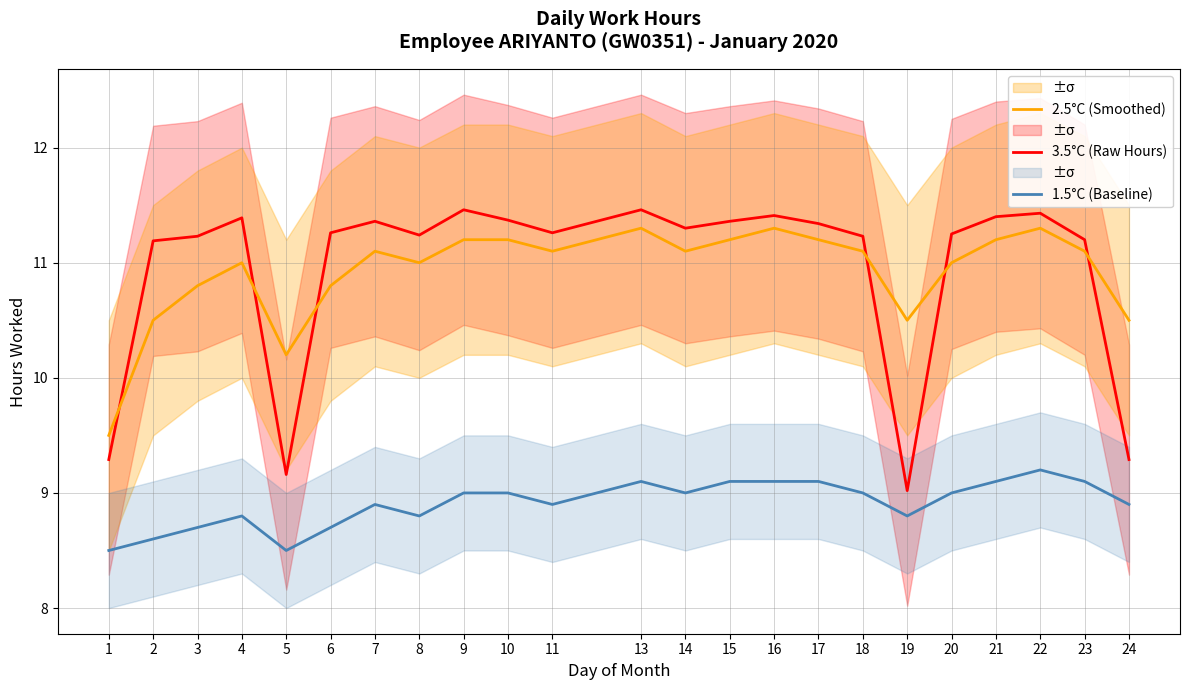

True or false: 3.5°C (Raw Hours) has a value of 9.0 at 19.

True